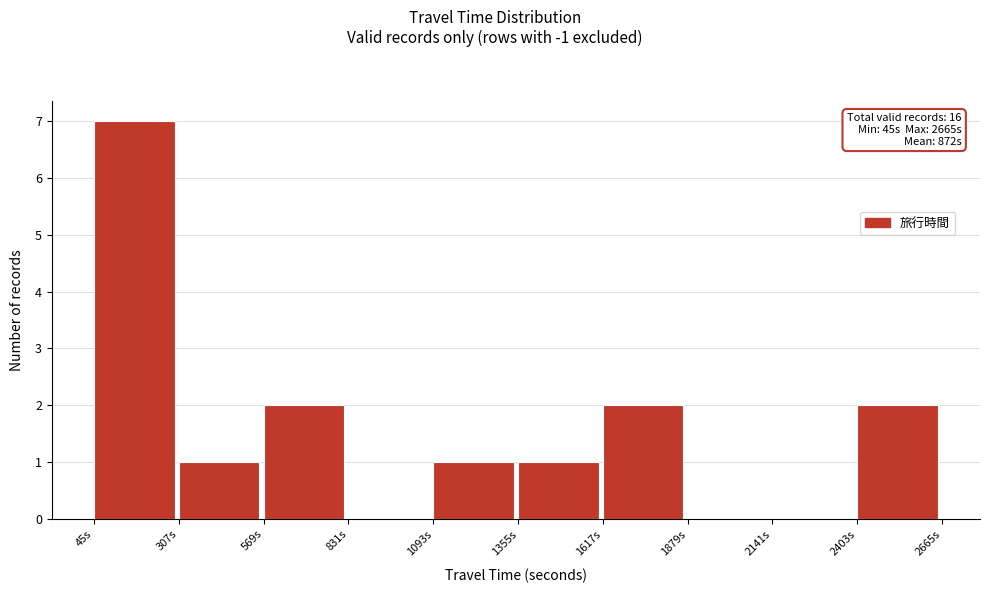

Which range on the x-axis has the tallest bar?

50 to 300